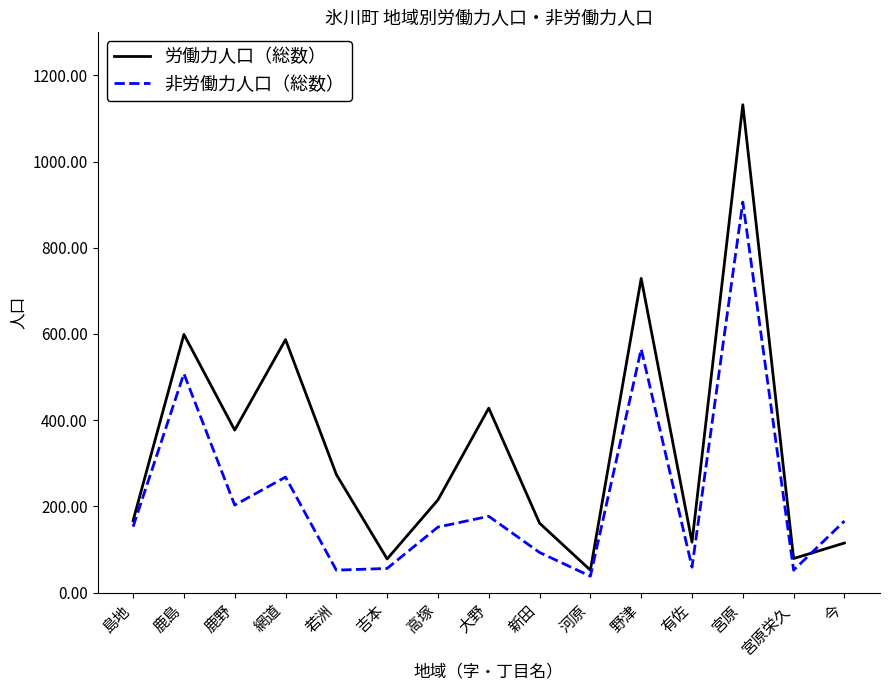

At which category is the sum across all series the highest?

宮原